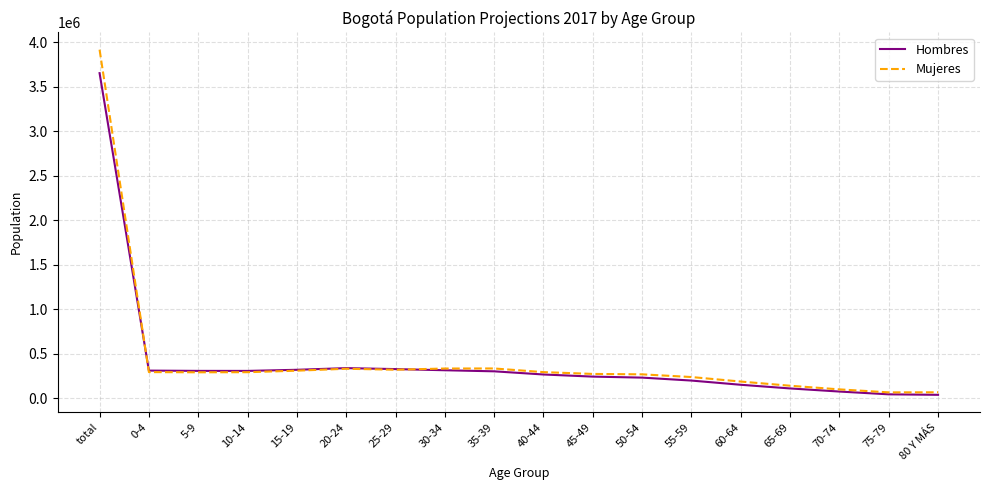

True or false: Hombres has a value of 39978 at 80 Y MÁS.

True